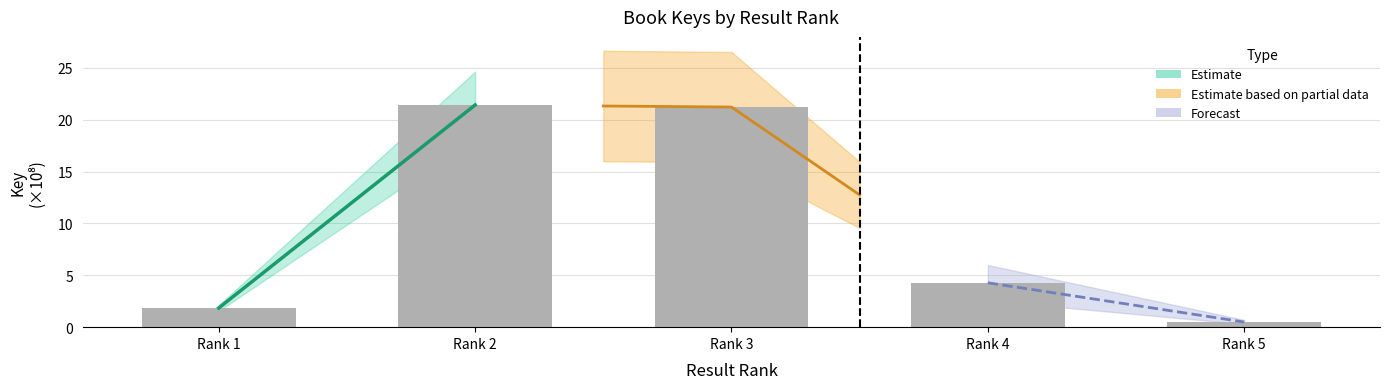

What is the maximum value shown in the chart?

21.4